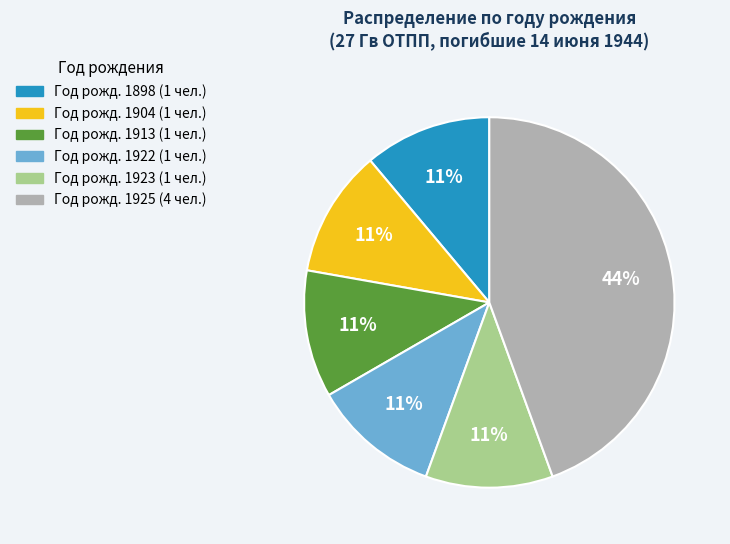

Does any single category account for the majority?

No